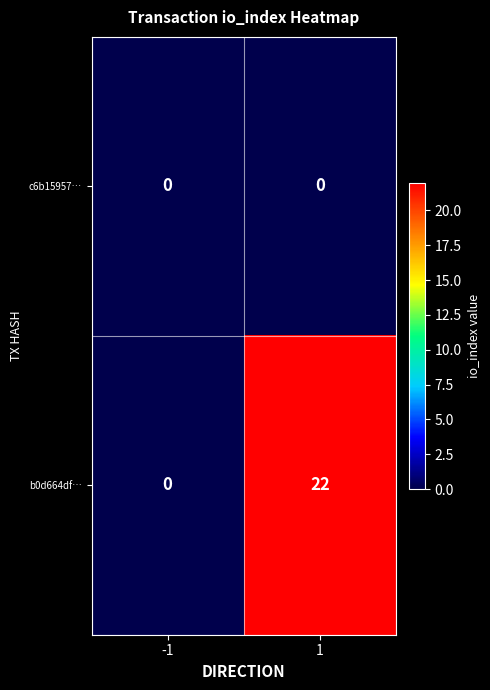

Rank the series by their average value, from lowest to highest.

c6b15957…, b0d664df…